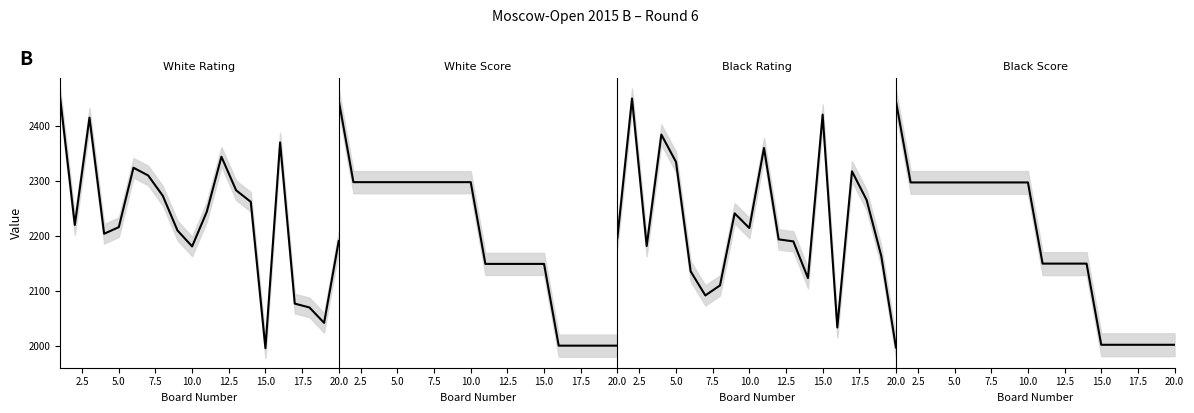

How many data points does each series have?

20